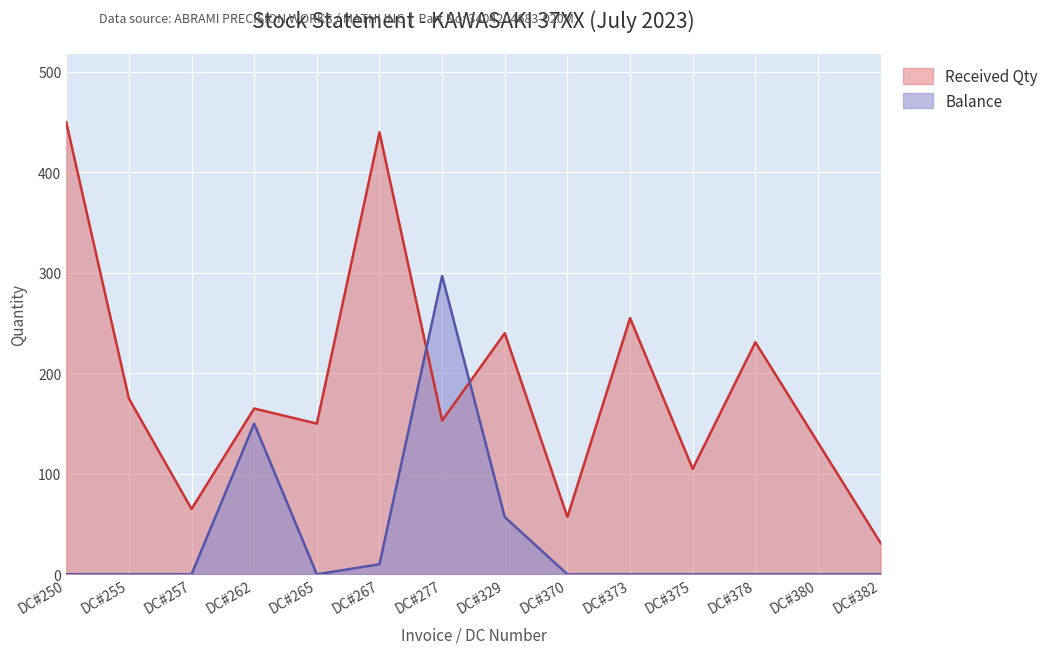

At which category does Received Qty reach its first local valley?

DC#257